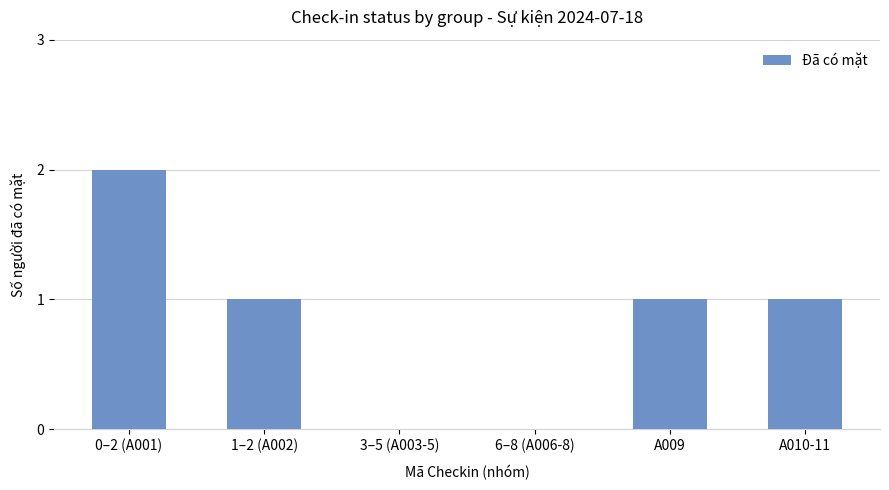

Reading left to right, list all the values displayed in this chart.

0–2 (A001)=2	1–2 (A002)=1	3–5 (A003-5)=0	6–8 (A006-8)=0	A009=1	A010-11=1